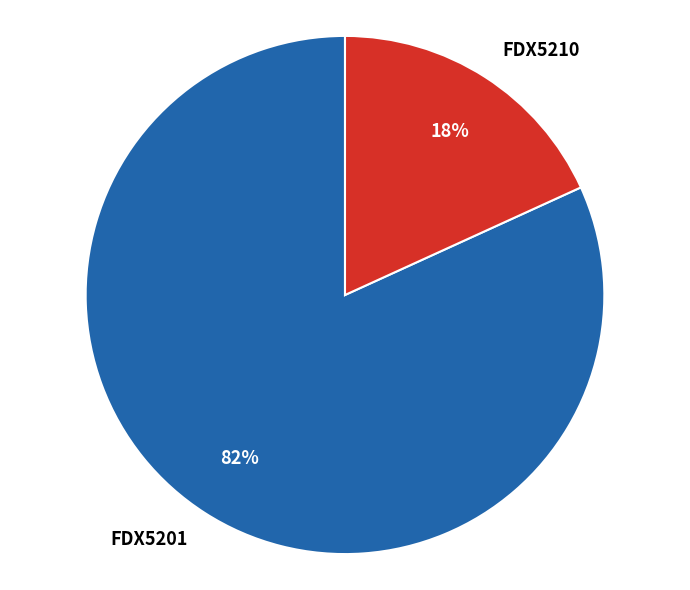

Is the sum of FDX5210 and FDX5201 greater than half?

Yes